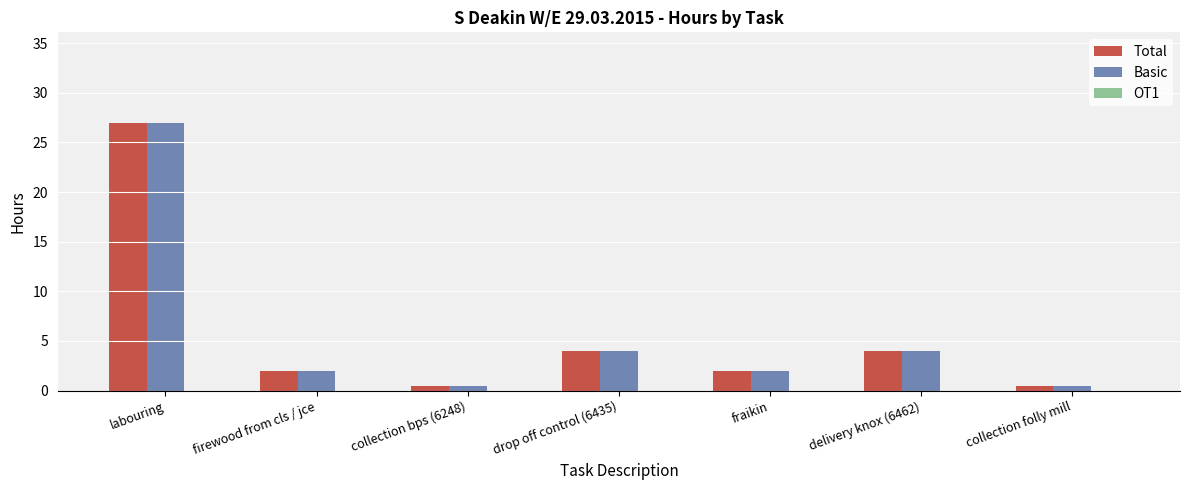

How many data points does each series have?

7